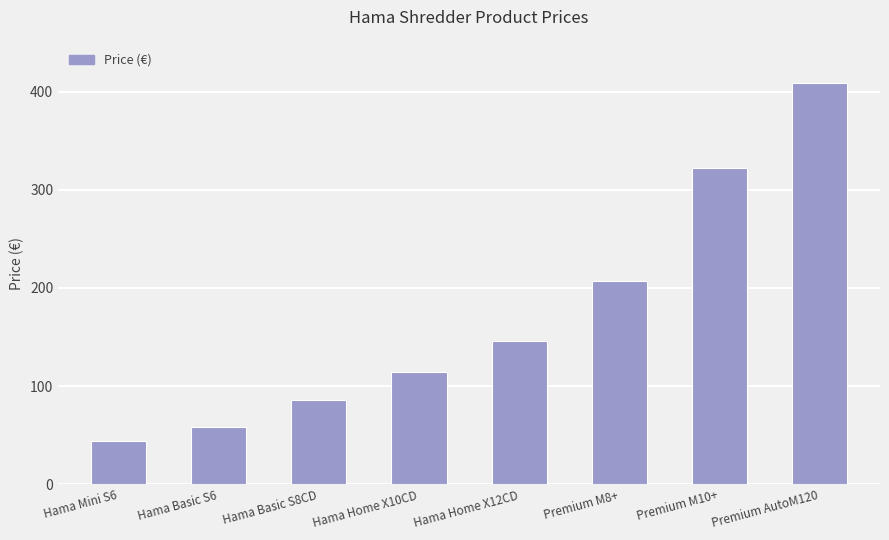

Is it true that the value at Premium AutoM120 is 555.7?

False